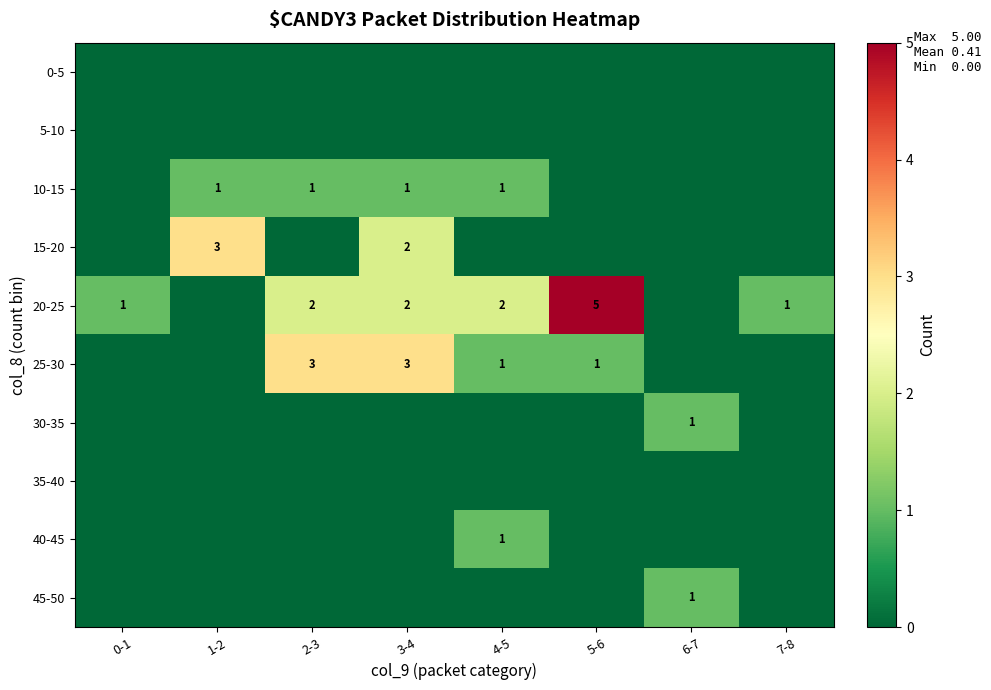

At how many categories does at least one series exceed 4?

1